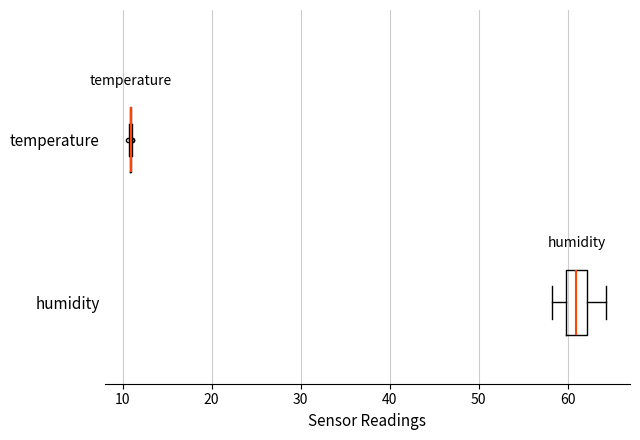

Where does the left whisker of the box for humidity end on the x-axis? The values are not printed on the chart, so give them approximately, as read against the axis.

58